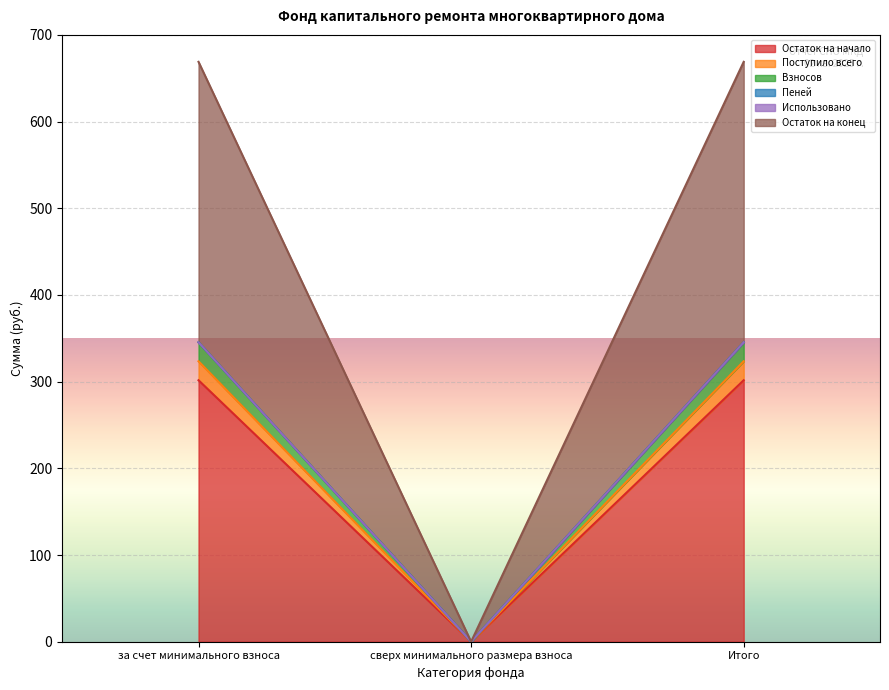

How many data points in Остаток на конец are less than 668?

1